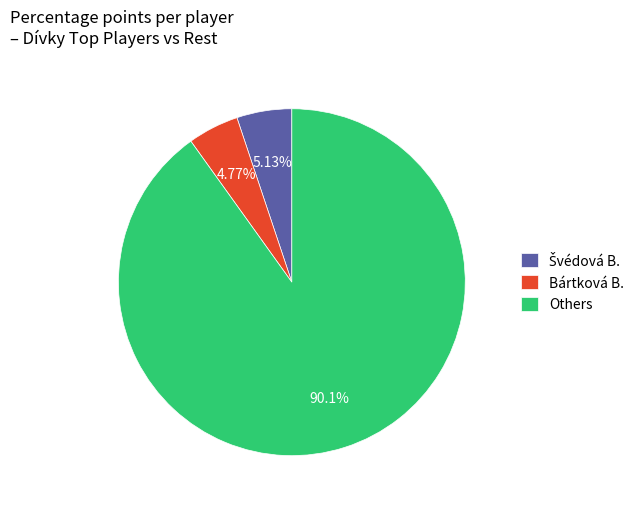

Does any single category account for the majority?

Yes